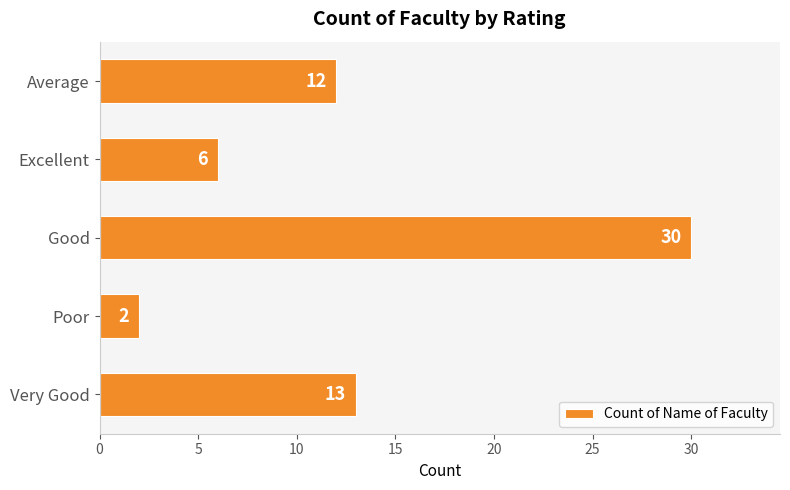

Between Very Good and Average, which is larger?

Very Good